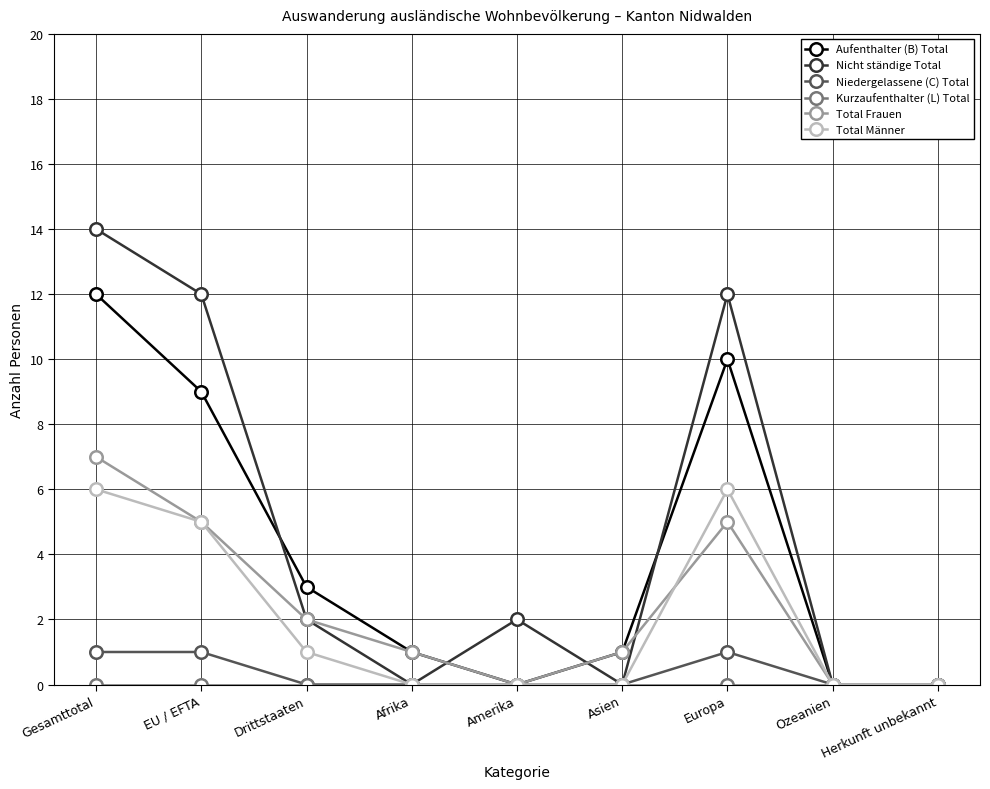

What is the spread (max minus min) of values at Afrika?

1